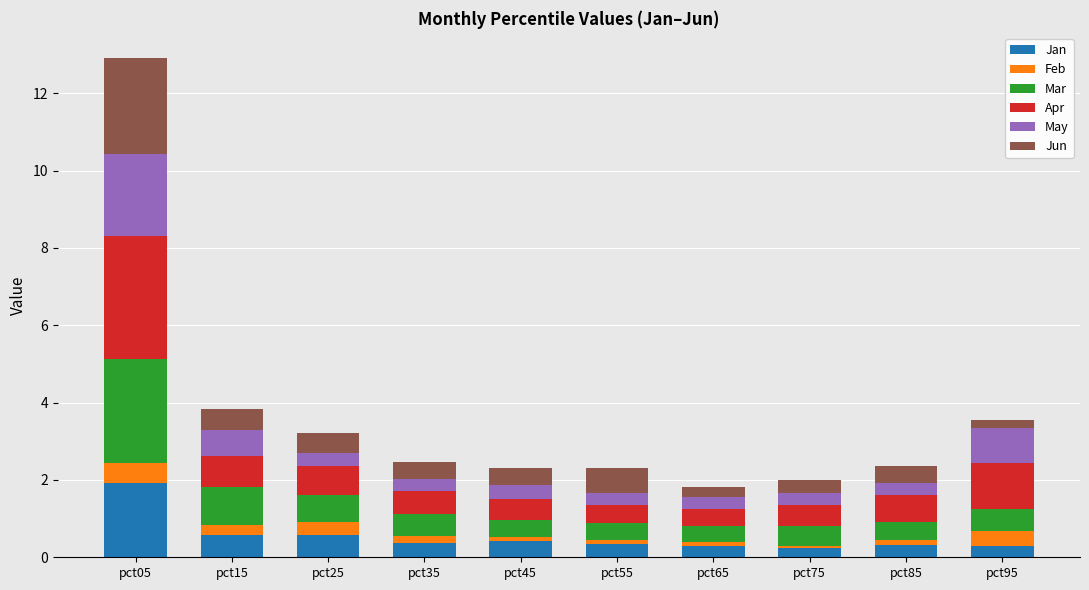

At which category is the sum across all series the highest?

pct05